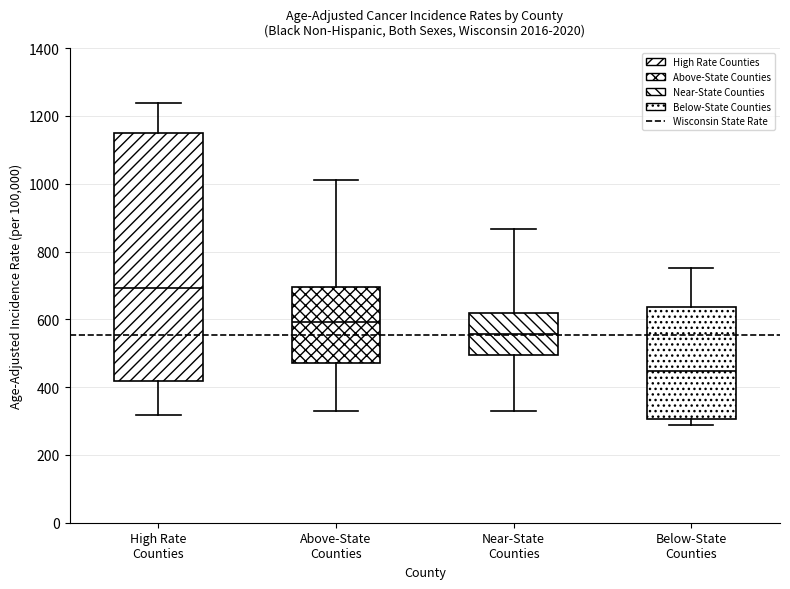

Which box's median line is the lowest?

Below-State Counties